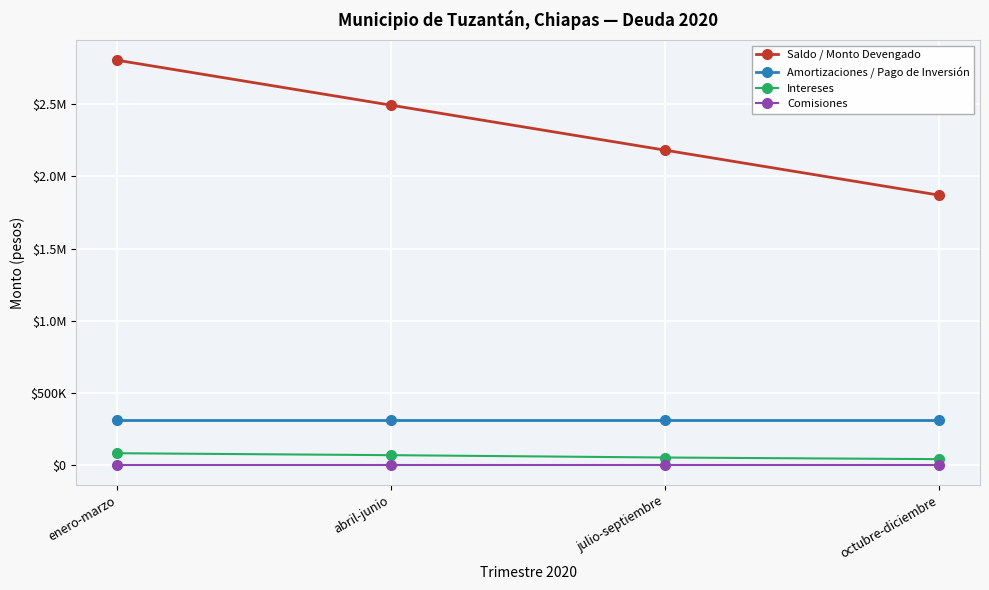

What is the difference between the second highest and minimum values in the Intereses series?

27588.2